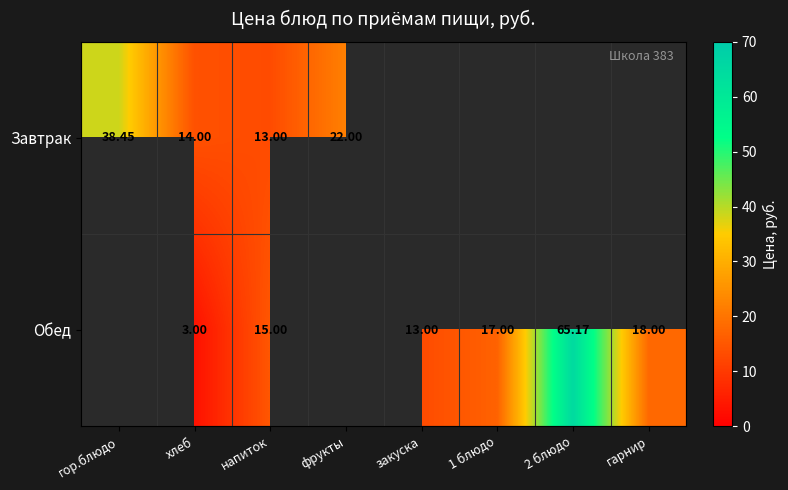

What is the sum of the Завтрак values at напиток and гор.блюдо?

51.5